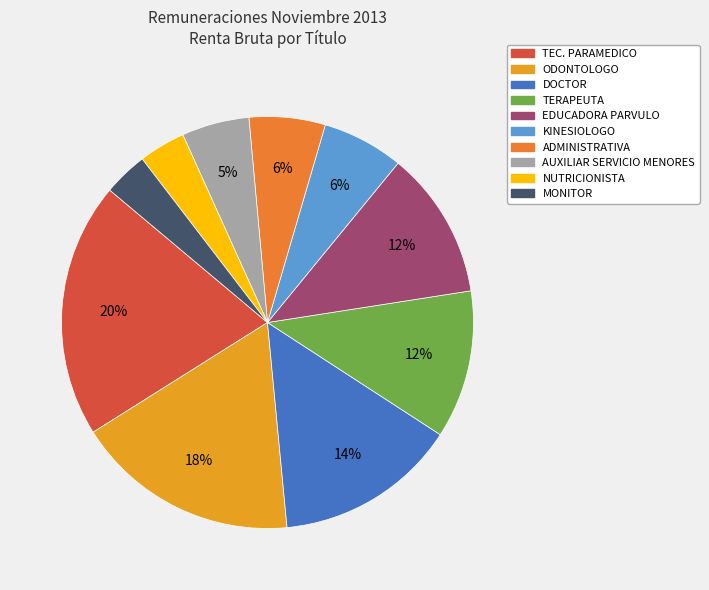

How many segments does this pie chart have?

10